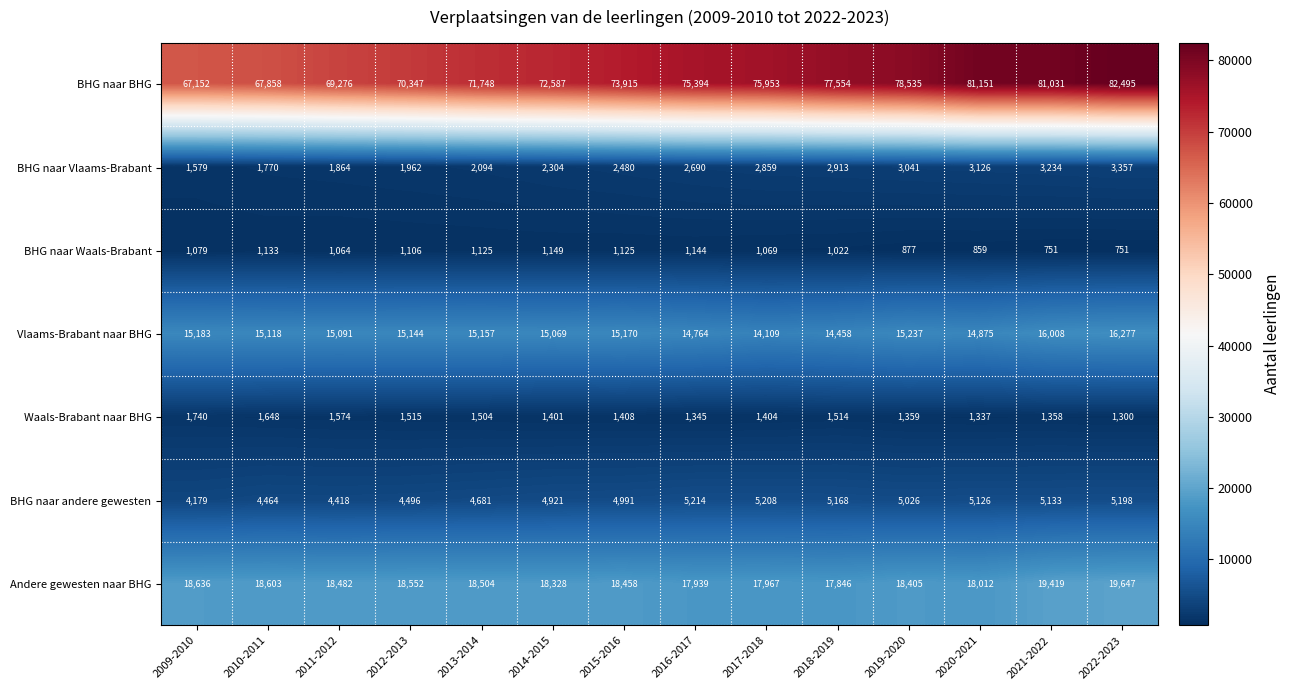

Where does the Waals-Brabant naar BHG series first go above 1408?

2009-2010